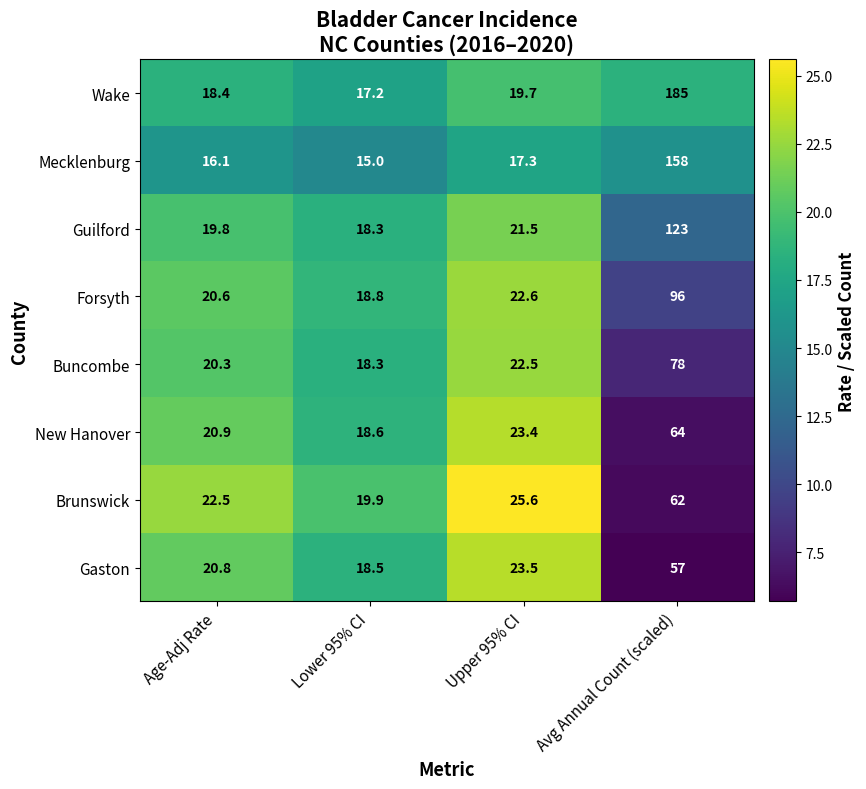

Rank the series by their maximum value, from highest to lowest.

Wake, Mecklenburg, Guilford, Forsyth, Buncombe, New Hanover, Brunswick, Gaston